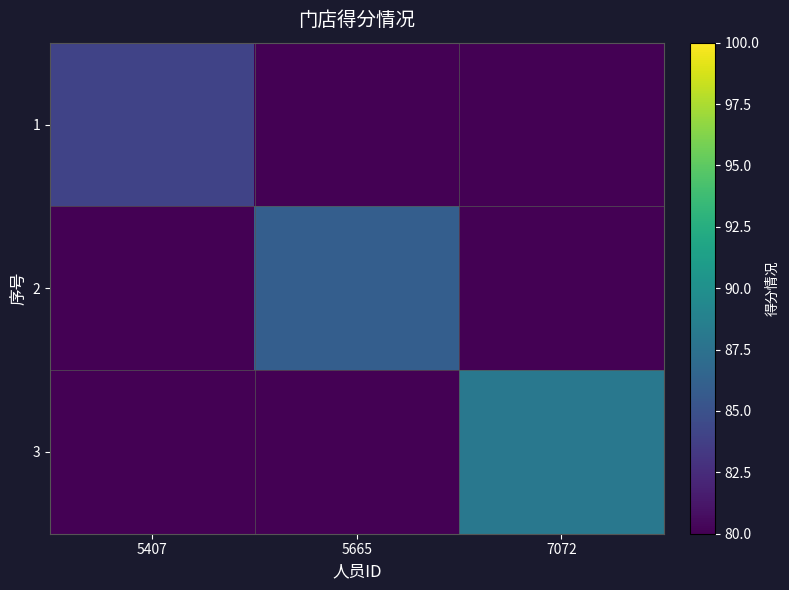

List the series in order of their overall mean, highest first.

3, 2, 1